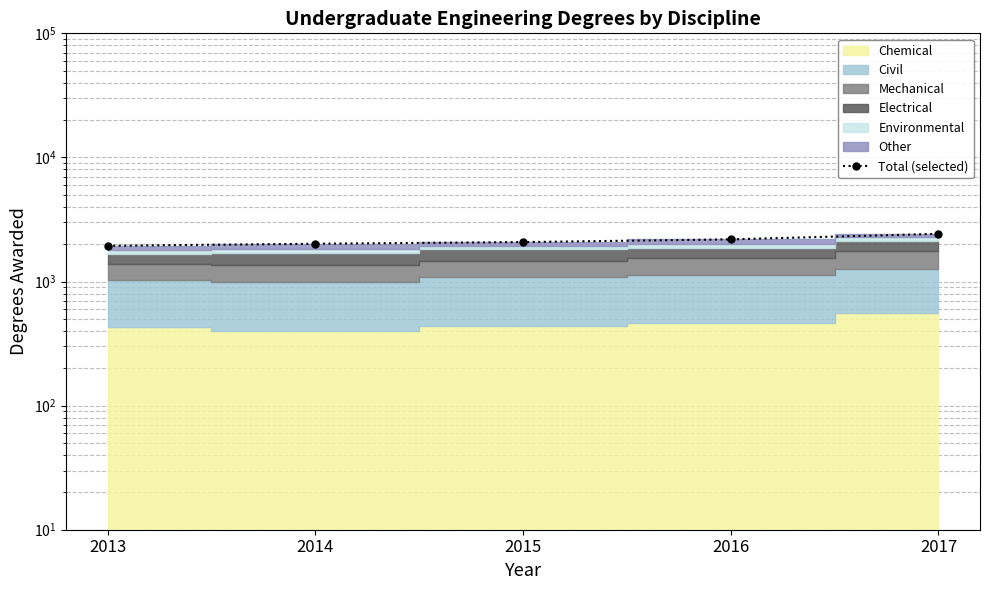

The value at 2015 is 2079. True or false?

True